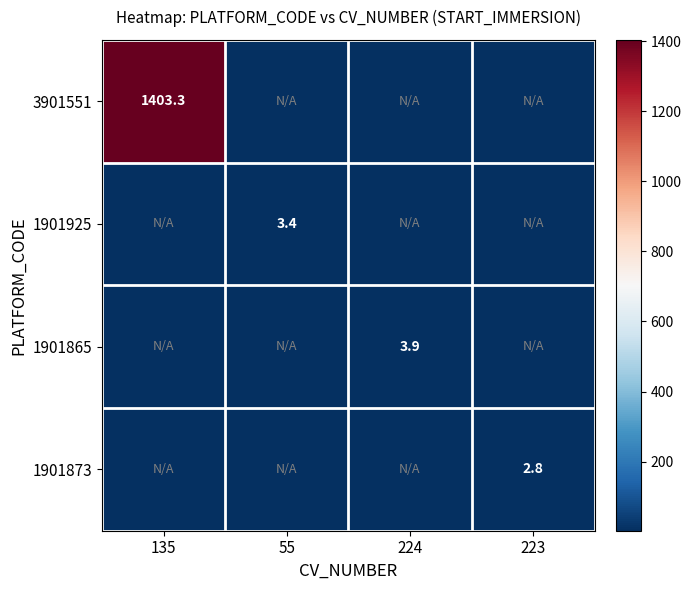

What is the total value across all series at 55?

3.4